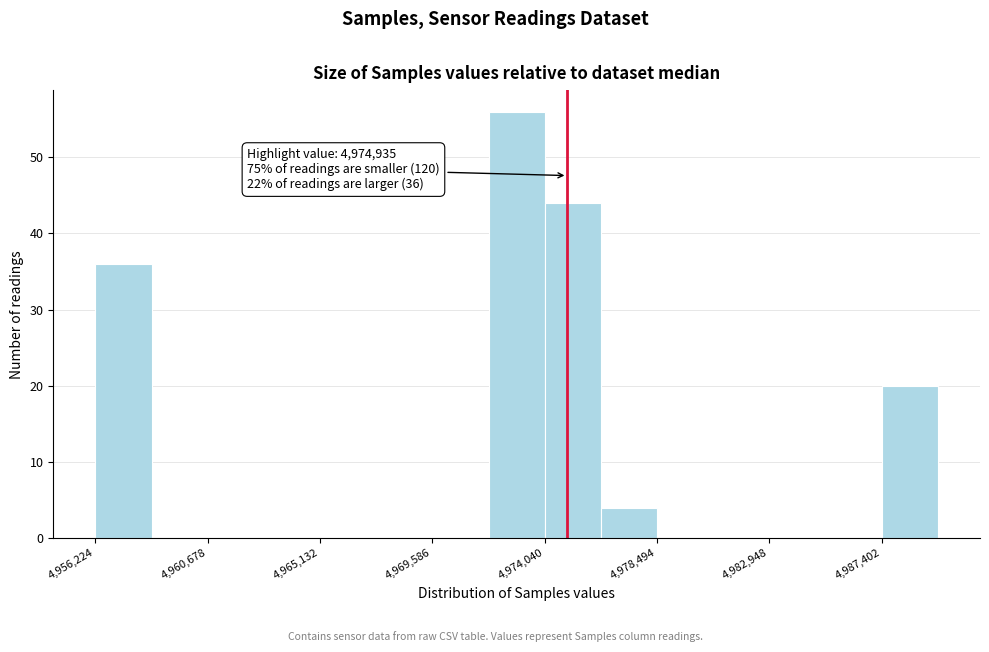

Over which range of the x-axis is the bar tallest?

4972000 to 4974000